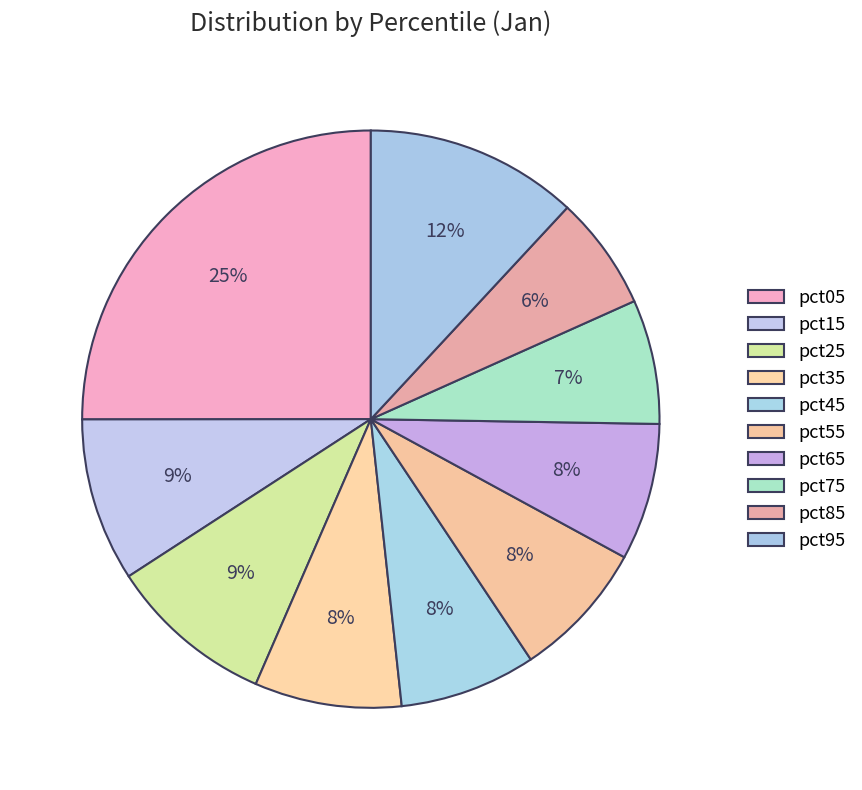

How many segments does this pie chart have?

10